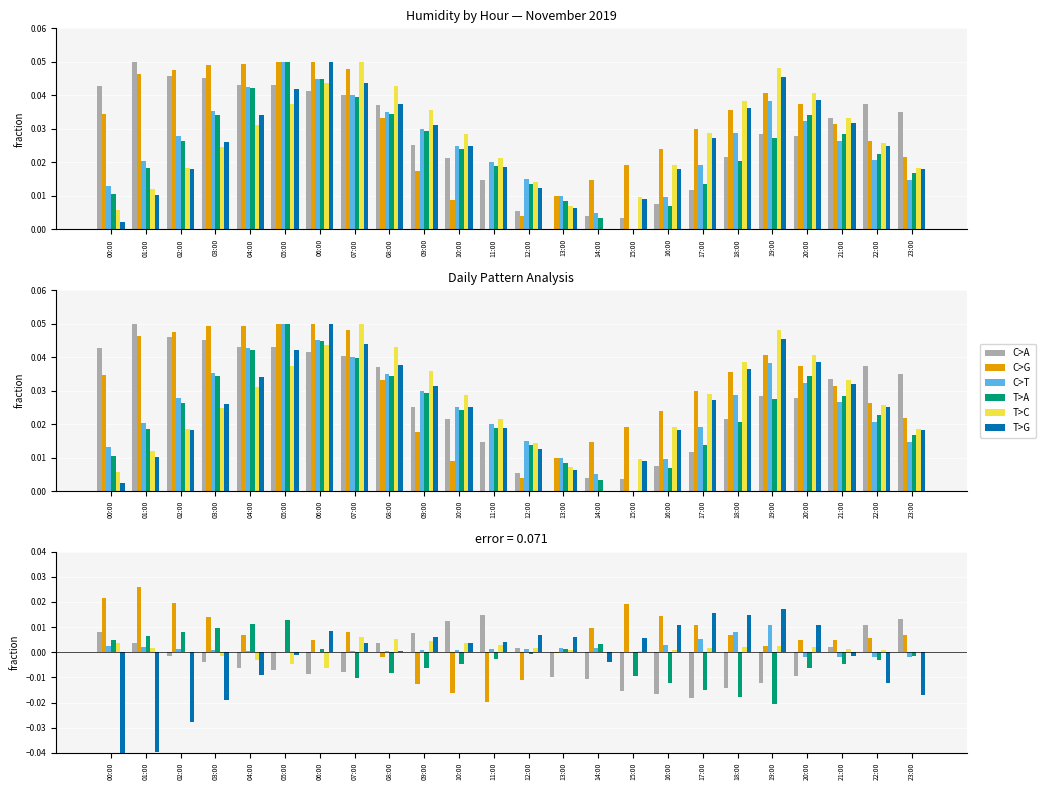

List the series in order of their peak value, lowest first.

T>C, C>T, T>A, C>A, T>G, C>G